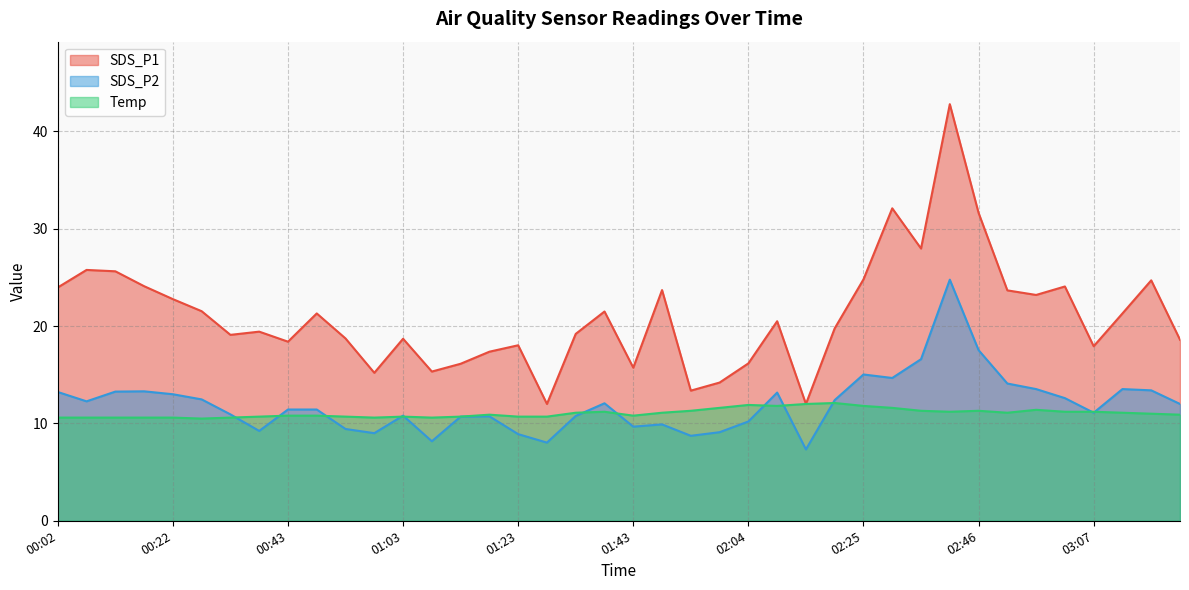

What is the average value of the Temp series?

11.1